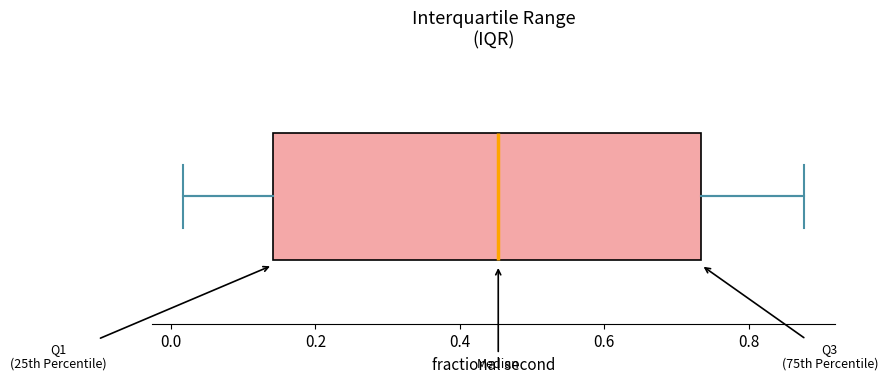

Transcribe this box plot: give where the median line is, the range the box spans, and where the two whiskers end, as read against the x-axis. The values are not printed on the chart, so give them approximately, as read against the axis.

median 0.46, box 0.14 to 0.74, whiskers 0.02 to 0.88